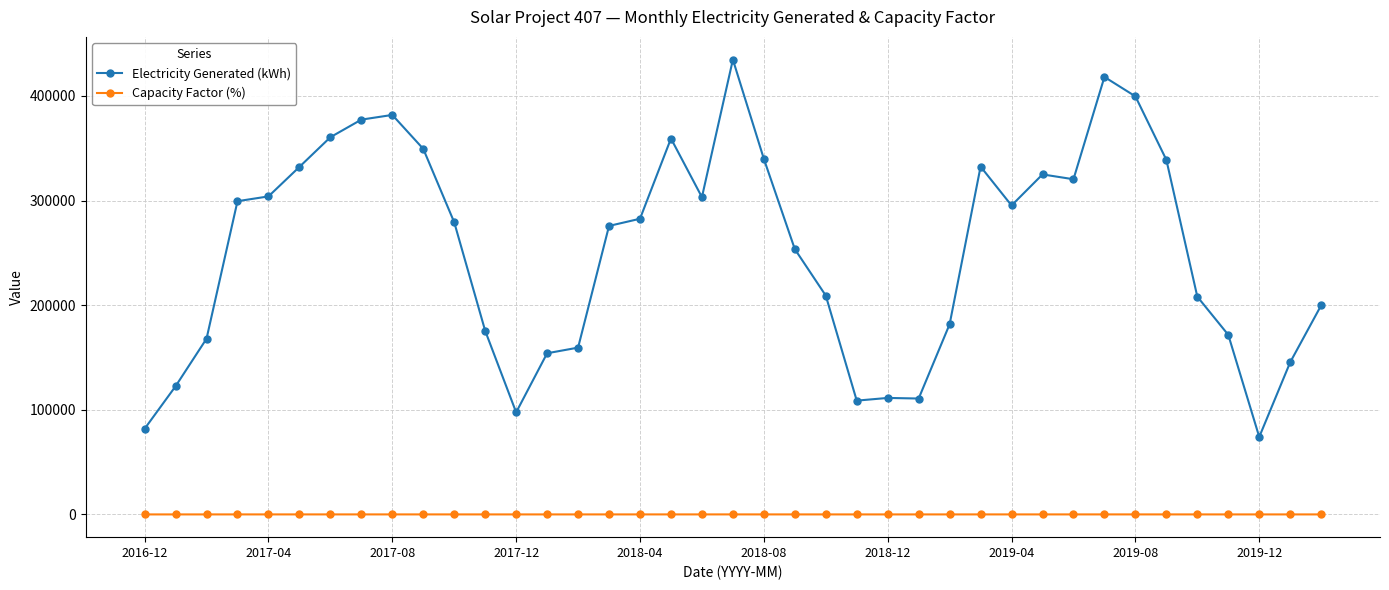

What is the value of the Electricity Generated (kWh) point at the 22nd from the left?

253572.5